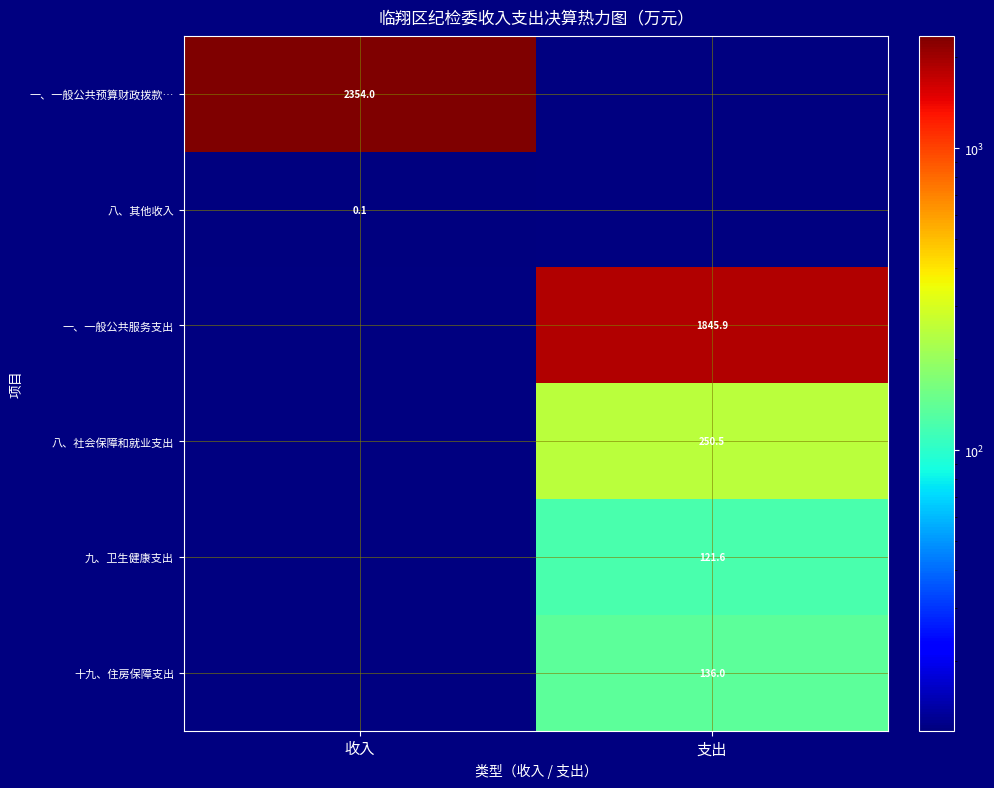

Is the value of 八、其他收入 at 收入 greater than the value of 一、一般公共预算财政拨款… at 收入?

No